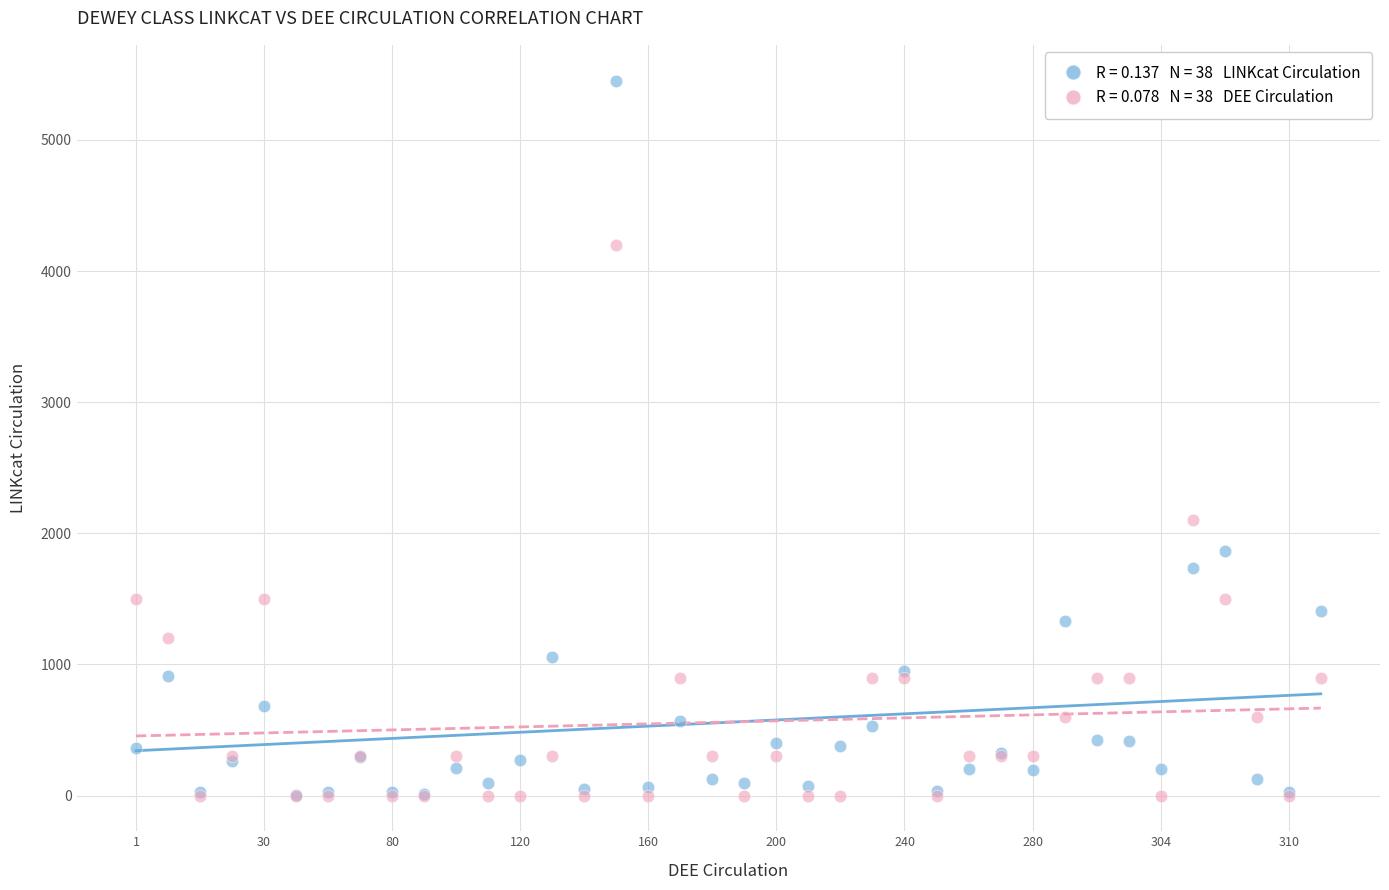

Across all series, what Y value is closest to 2726?

2100